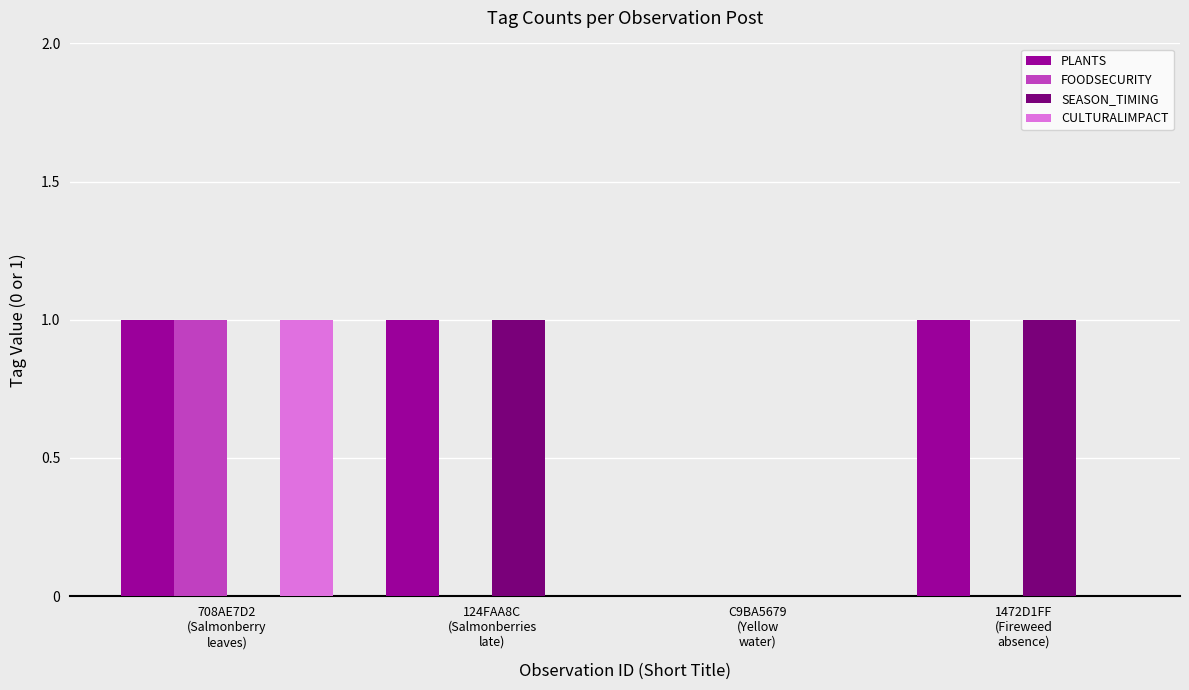

Which series has the largest total across all categories?

PLANTS